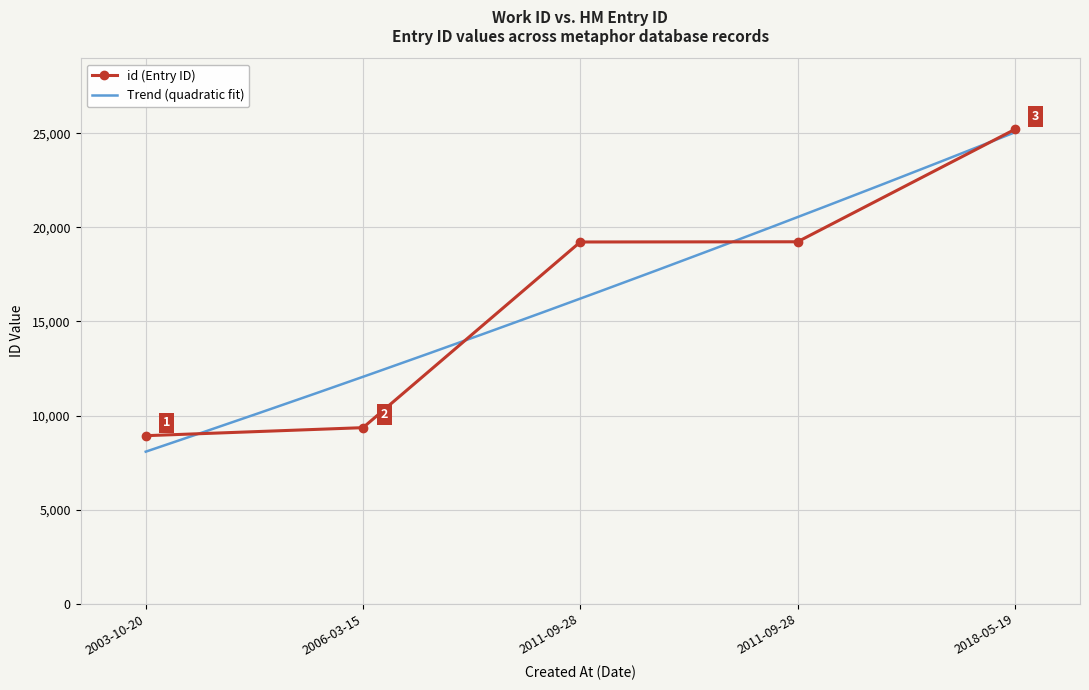

Reading right to left, extract all data points from this chart.

2018-05-19=25202	2011-09-28=19232	2011-09-28=19221	2006-03-15=9356	2003-10-20=8929